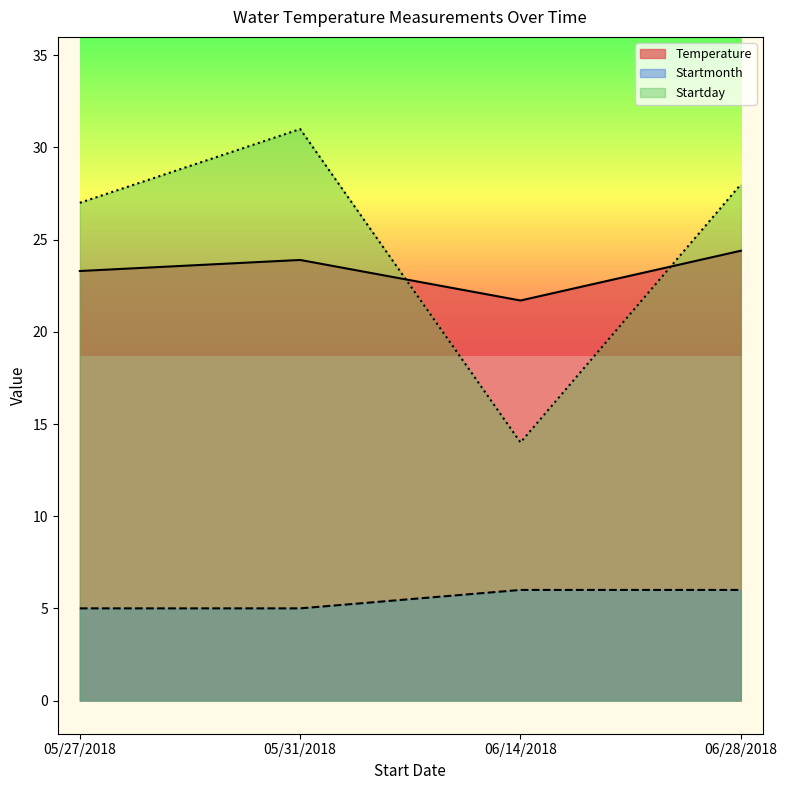

What is the average value of the Startmonth series?

5.5